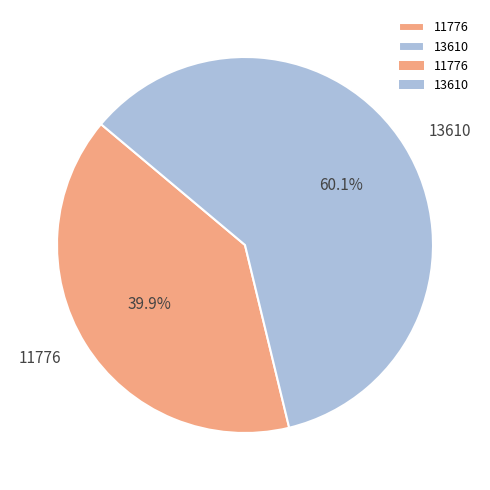

The 11776 slice represents 40% of the pie. True or false?

True